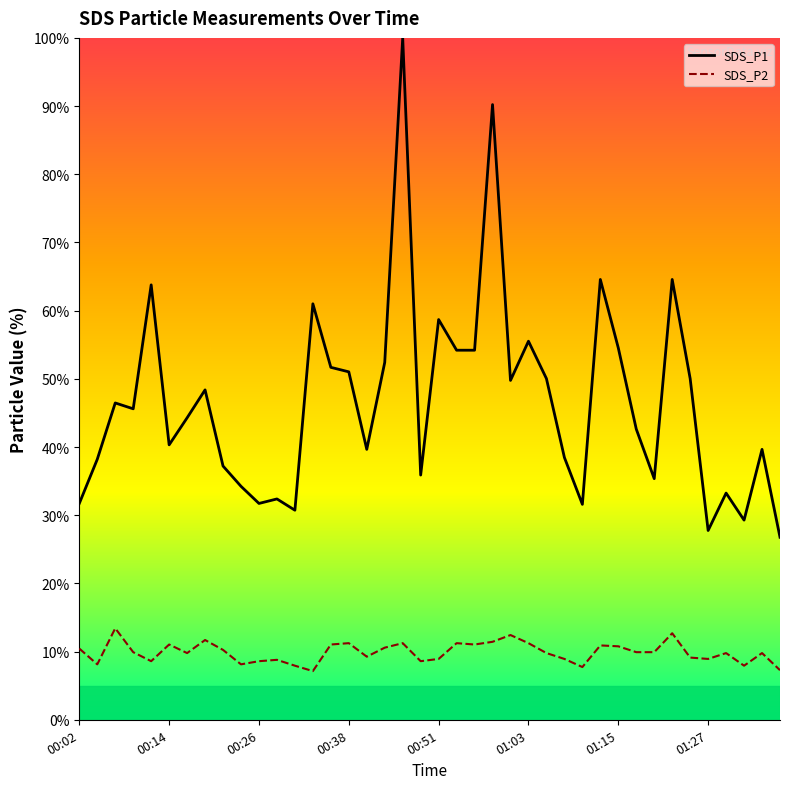

Does the chart display data point markers on the line(s)?

No